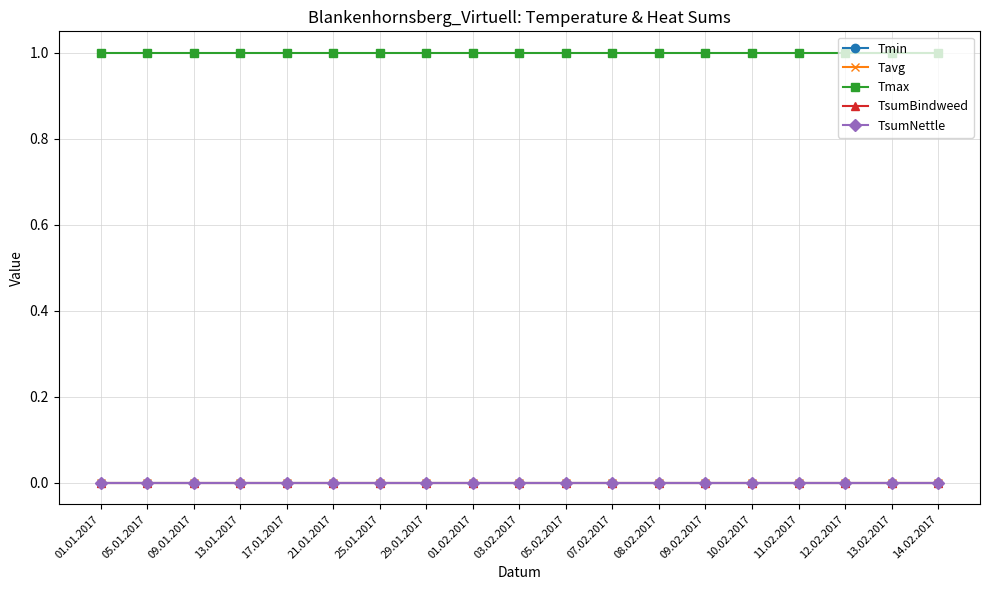

List the labels in order of TsumBindweed value, largest first.

01.01.2017, 05.01.2017, 09.01.2017, 13.01.2017, 17.01.2017, 21.01.2017, 25.01.2017, 29.01.2017, 01.02.2017, 03.02.2017, 05.02.2017, 07.02.2017, 08.02.2017, 09.02.2017, 10.02.2017, 11.02.2017, 12.02.2017, 13.02.2017, 14.02.2017